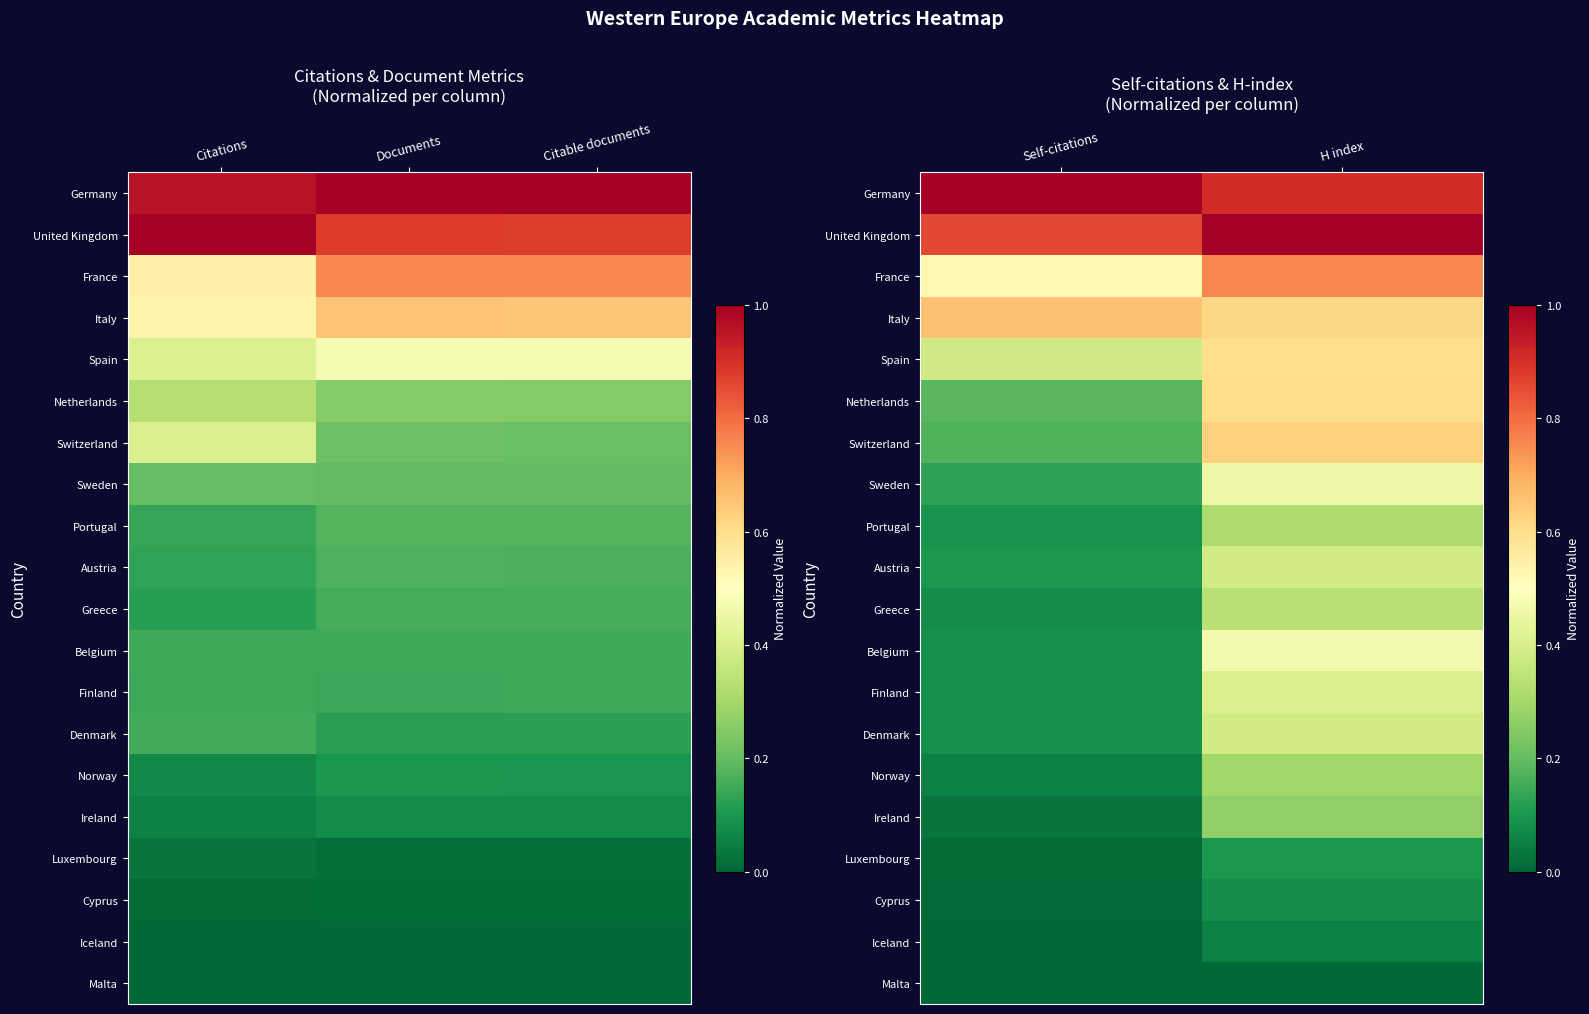

Is the value of Portugal at Self-citations greater than the value of Cyprus at Self-citations?

Yes